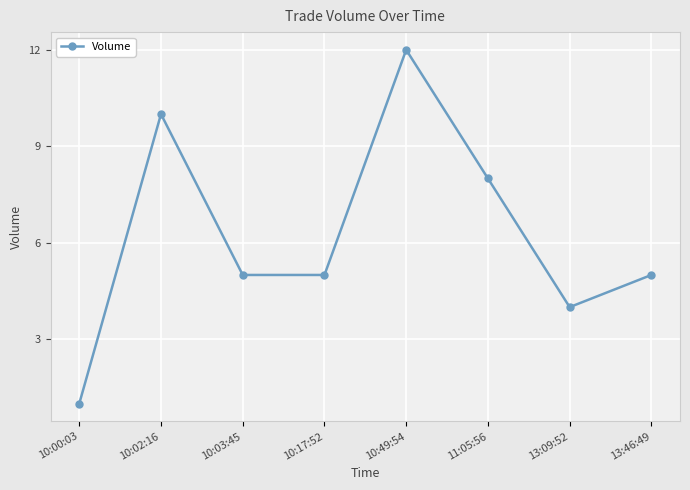

What is the difference between the second highest and minimum values?

9